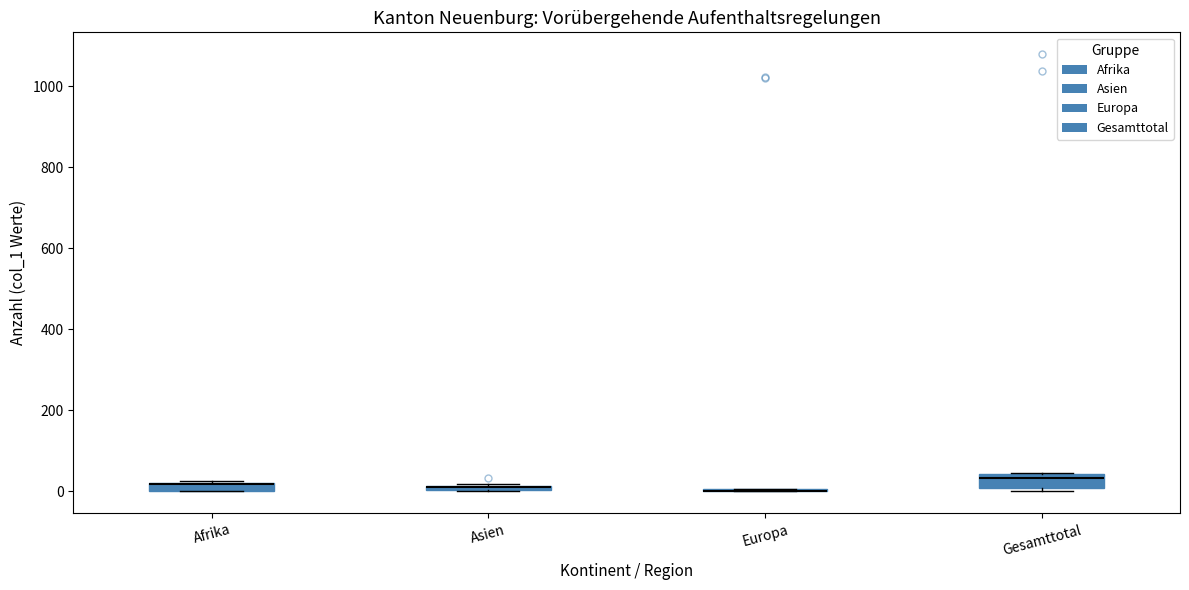

Where is the lower edge of the box for Gesamttotal on the y-axis? The values are not printed on the chart, so give them approximately, as read against the axis.

0